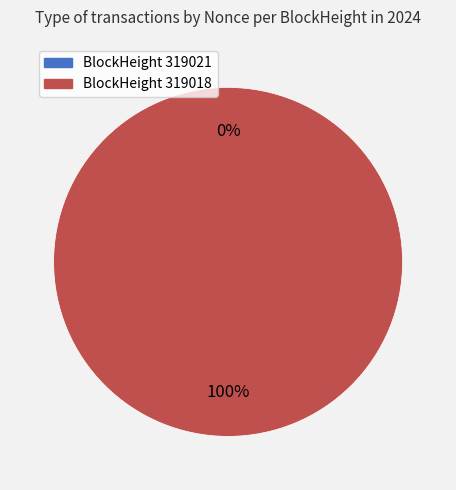

What percentage is the 319018 slice, to the nearest percent?

100%